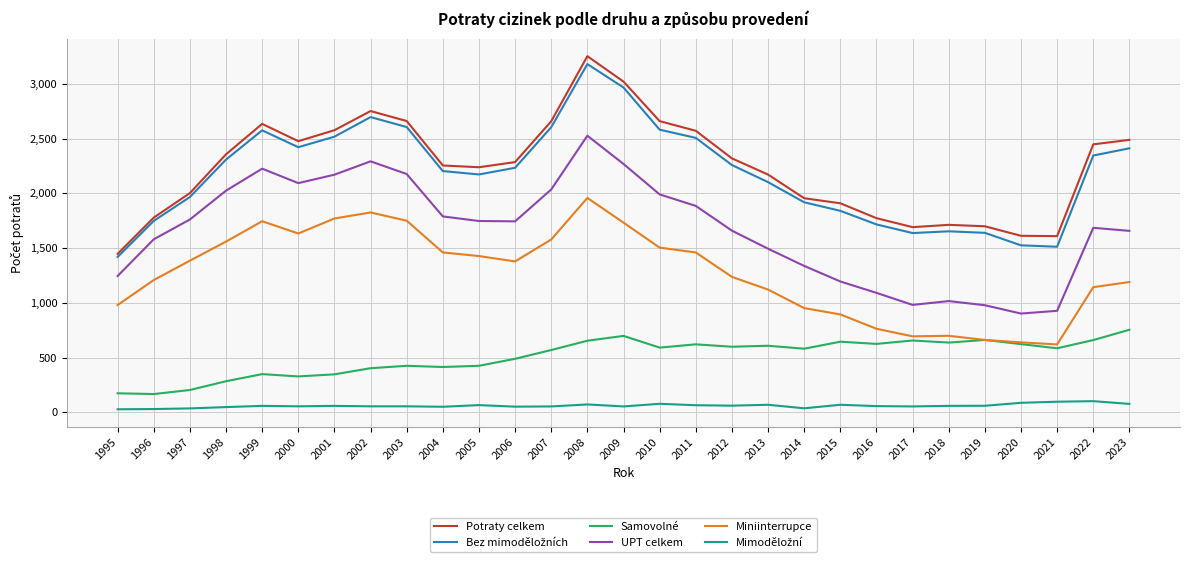

What is the total value across all series at 1995?

5293